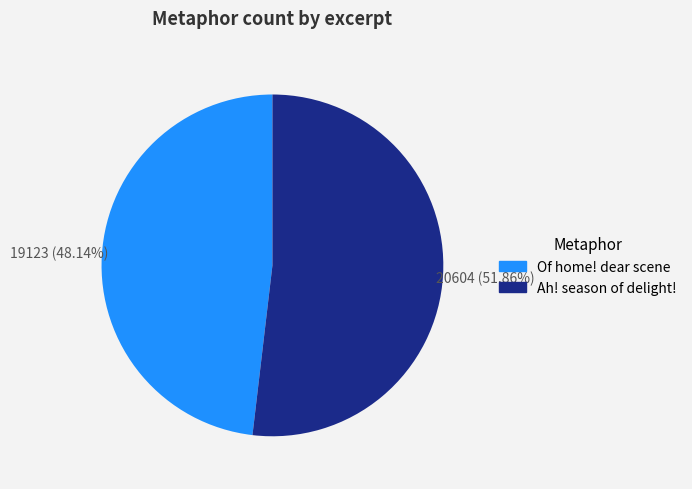

Is it true that Of home! dear scene is 48% of the pie?

True